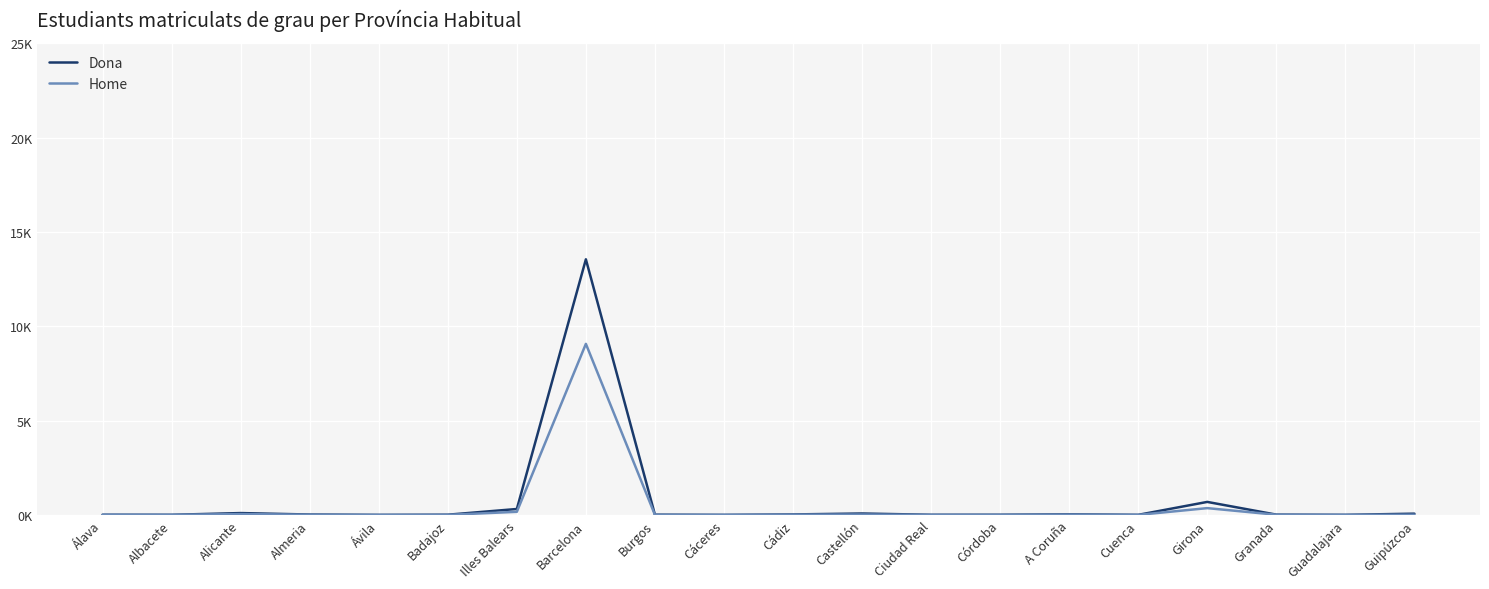

List the series in order of their overall mean, lowest first.

Home, Dona